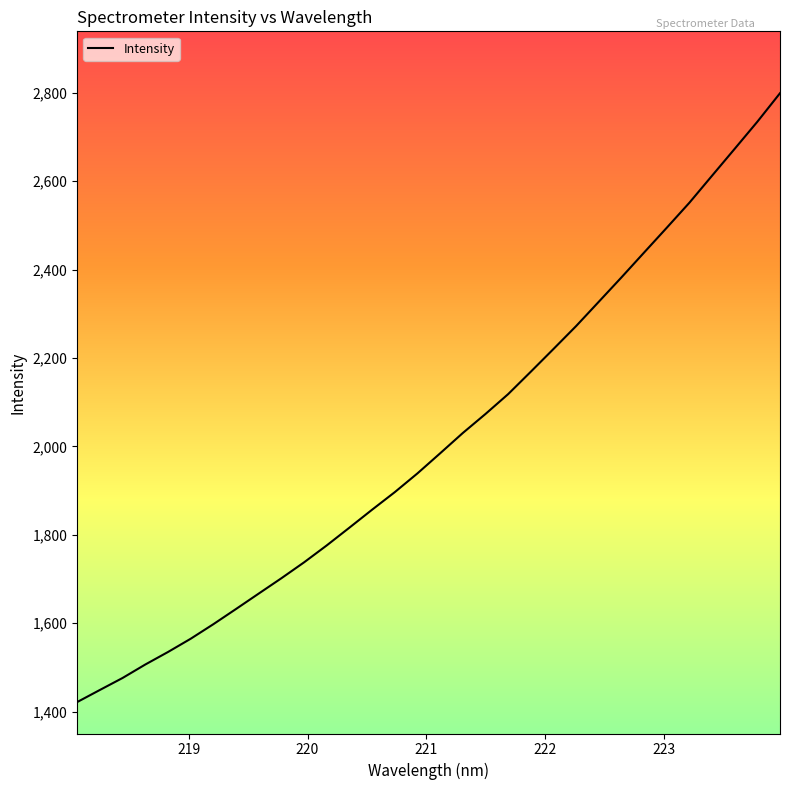

What is the maximum value shown in the chart?

2798.9